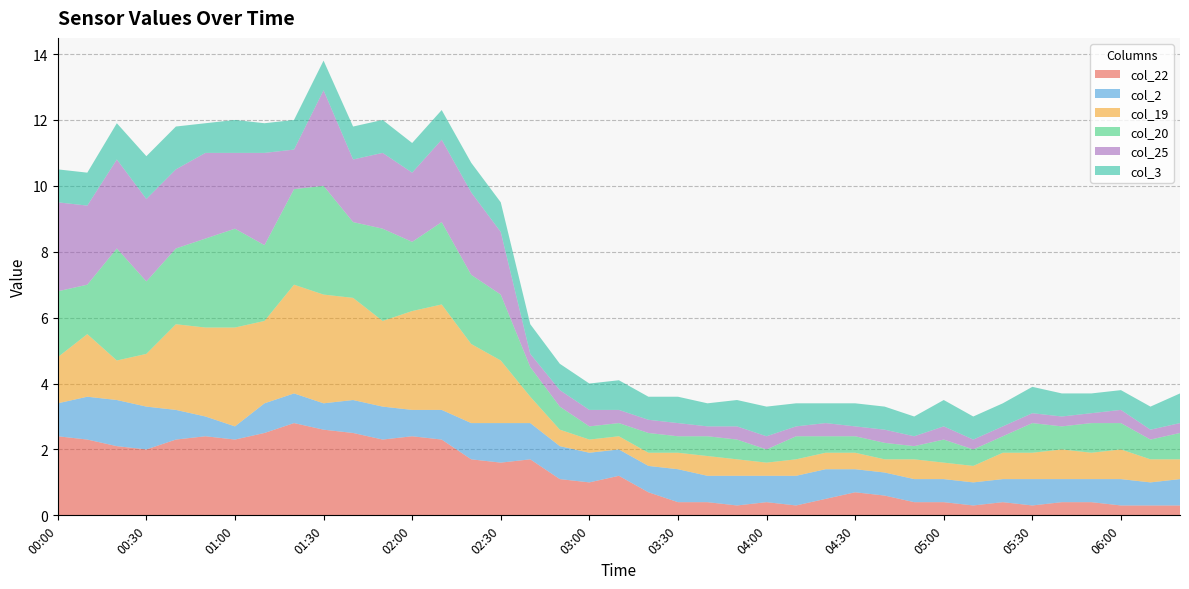

Reading left to right, transcribe all the data shown in this chart.

col_22: 2.4	2.3	2.1	2.0	2.3	2.4	2.3	2.5	2.8	2.6	2.5	2.3	2.4	2.3	1.7	1.6	1.7	1.1	1.0	1.2	0.7	0.4	0.4	0.3	0.4	0.3	0.5	0.7	0.6	0.4	0.4	0.3	0.4	0.3	0.4	0.4	0.3	0.3	0.3
col_2: 1.0	1.3	1.4	1.3	0.9	0.6	0.4	0.9	0.9	0.8	1.0	1.0	0.8	0.9	1.1	1.2	1.1	1.0	0.9	0.8	0.8	1.0	0.8	0.9	0.8	0.9	0.9	0.7	0.7	0.7	0.7	0.7	0.7	0.8	0.7	0.7	0.8	0.7	0.8
col_19: 1.4	1.9	1.2	1.6	2.6	2.7	3.0	2.5	3.3	3.3	3.1	2.6	3.0	3.2	2.4	1.9	0.8	0.5	0.4	0.4	0.4	0.5	0.6	0.5	0.4	0.5	0.5	0.5	0.4	0.6	0.5	0.5	0.8	0.8	0.9	0.8	0.9	0.7	0.6
col_20: 2.0	1.5	3.4	2.2	2.3	2.7	3.0	2.3	2.9	3.3	2.3	2.8	2.1	2.5	2.1	2.0	0.9	0.7	0.4	0.4	0.6	0.5	0.6	0.6	0.4	0.7	0.5	0.5	0.5	0.4	0.7	0.5	0.5	0.9	0.7	0.9	0.8	0.6	0.8
col_25: 2.7	2.4	2.7	2.5	2.4	2.6	2.3	2.8	1.2	2.9	1.9	2.3	2.1	2.5	2.5	1.9	0.4	0.5	0.5	0.4	0.4	0.4	0.3	0.4	0.4	0.3	0.4	0.3	0.4	0.3	0.4	0.3	0.3	0.3	0.3	0.3	0.4	0.3	0.3
col_3: 1.0	1.0	1.1	1.3	1.3	0.9	1.0	0.9	0.9	0.9	1.0	1.0	0.9	0.9	0.9	0.9	0.9	0.8	0.8	0.9	0.7	0.8	0.7	0.8	0.9	0.7	0.6	0.7	0.7	0.6	0.8	0.7	0.7	0.8	0.7	0.6	0.6	0.7	0.9